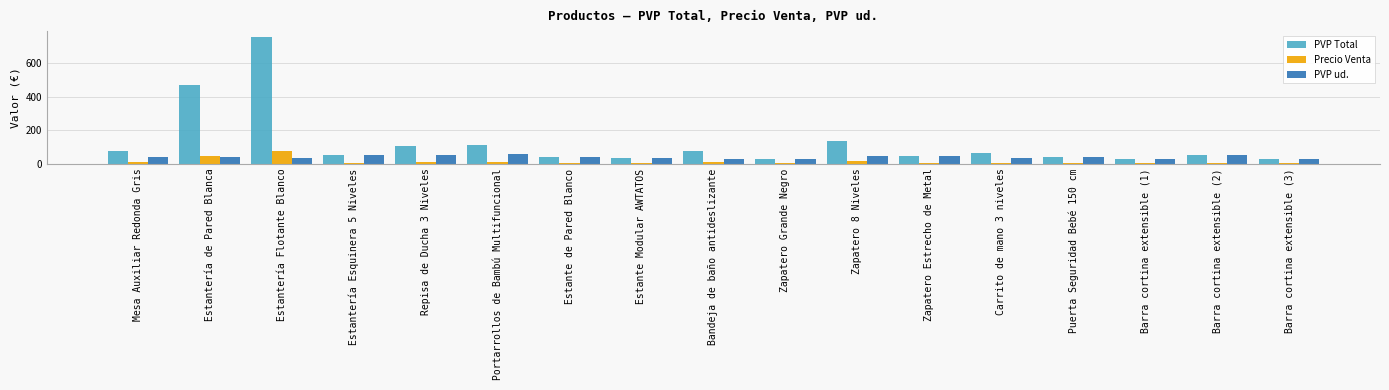

How many bars are there in total?

51